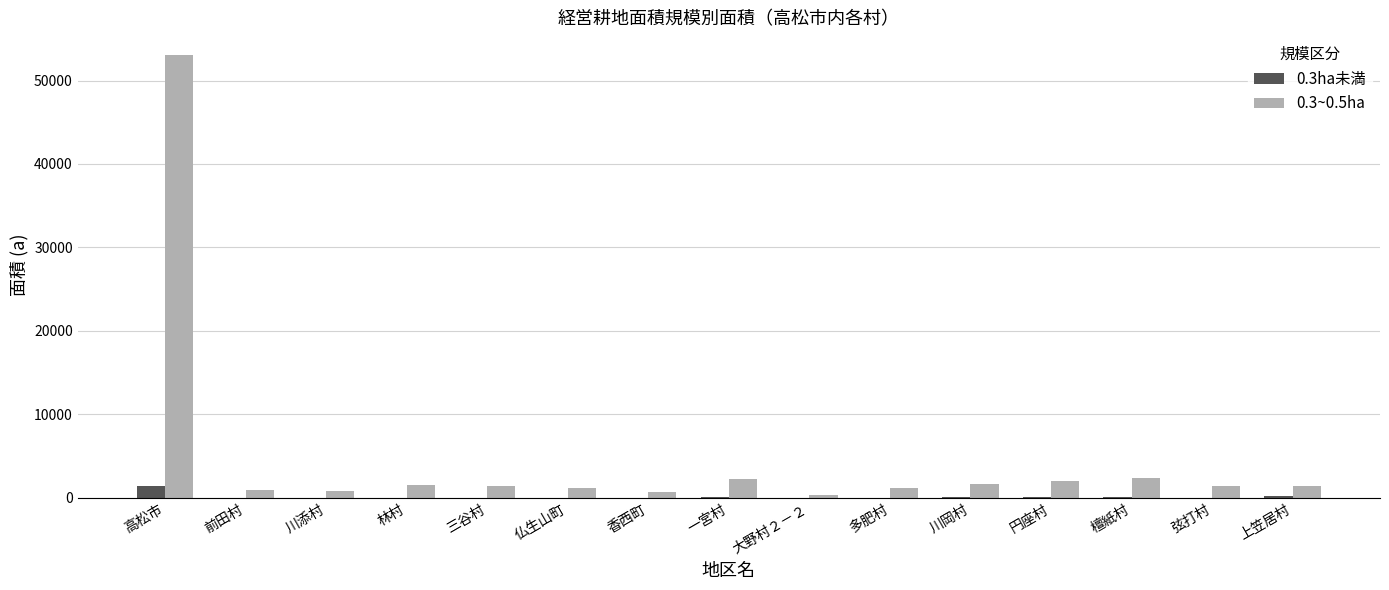

Which series has the largest total across all categories?

0.3~0.5ha